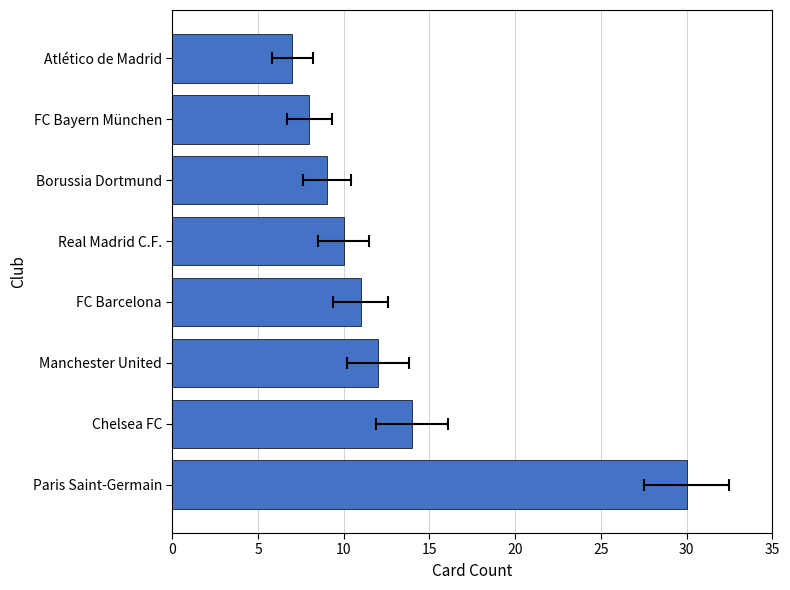

Approximately how many times larger is the value at Paris Saint-Germain compared to Chelsea FC?

2.1